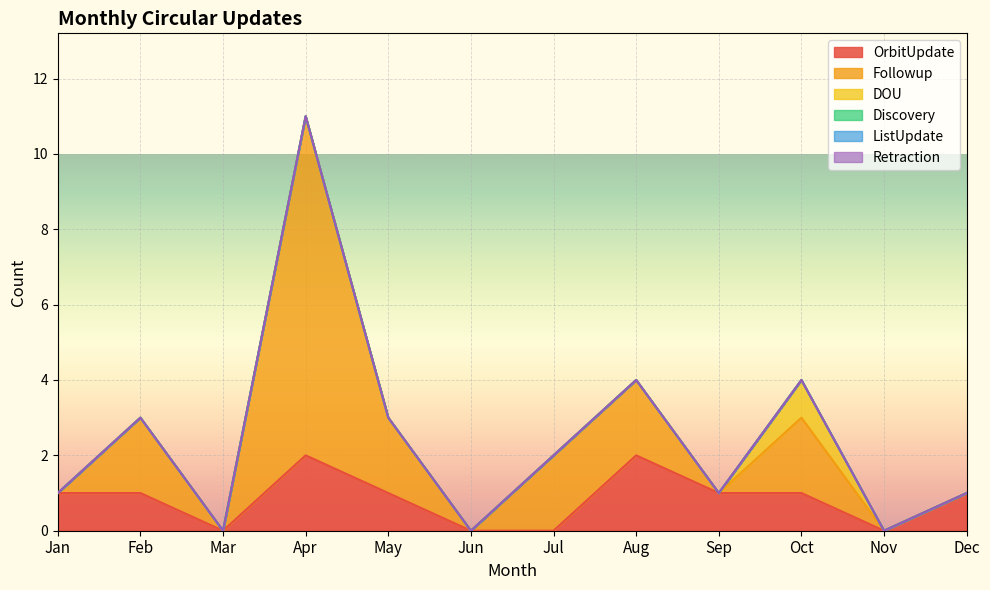

True or false: Followup and Discovery cross at least once.

False